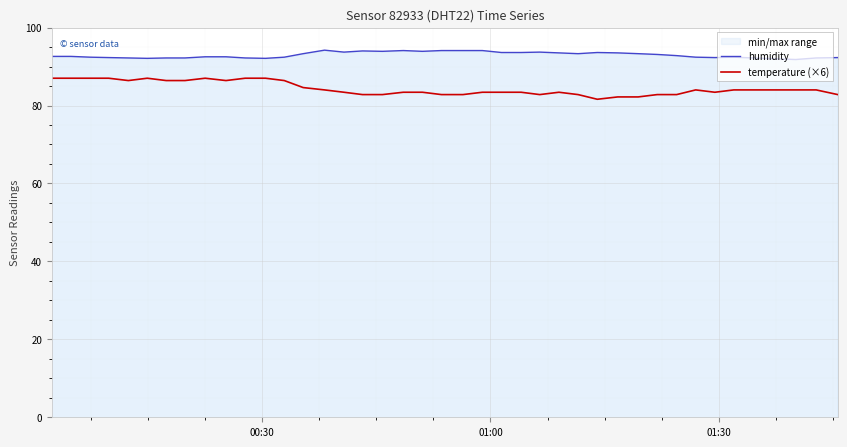

True or false: temperature (×6) has more than 0 points higher than both neighbors.

True